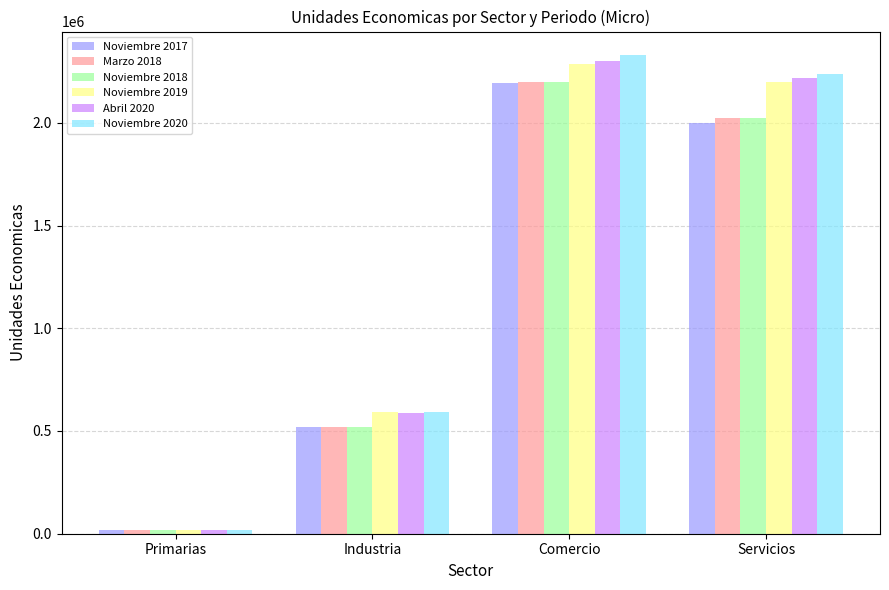

Where does the Noviembre 2018 series first go above 2023571?

Comercio